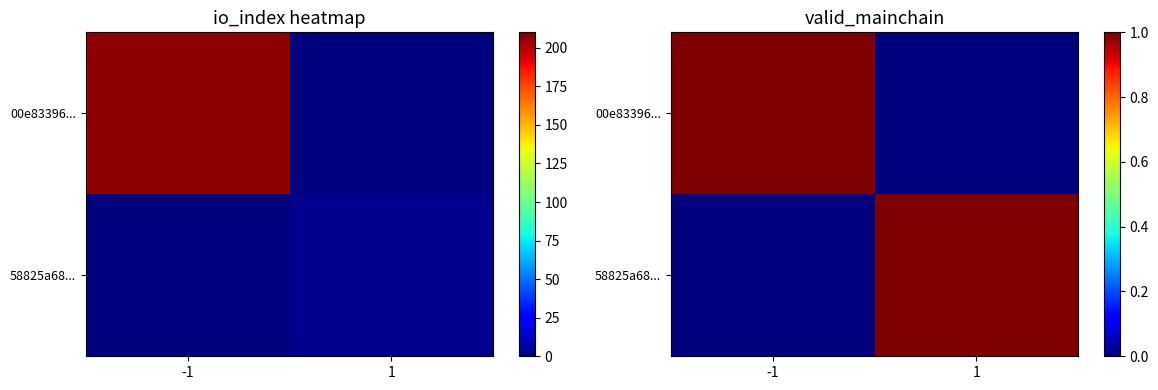

Between 1 and -1, which is larger?

-1